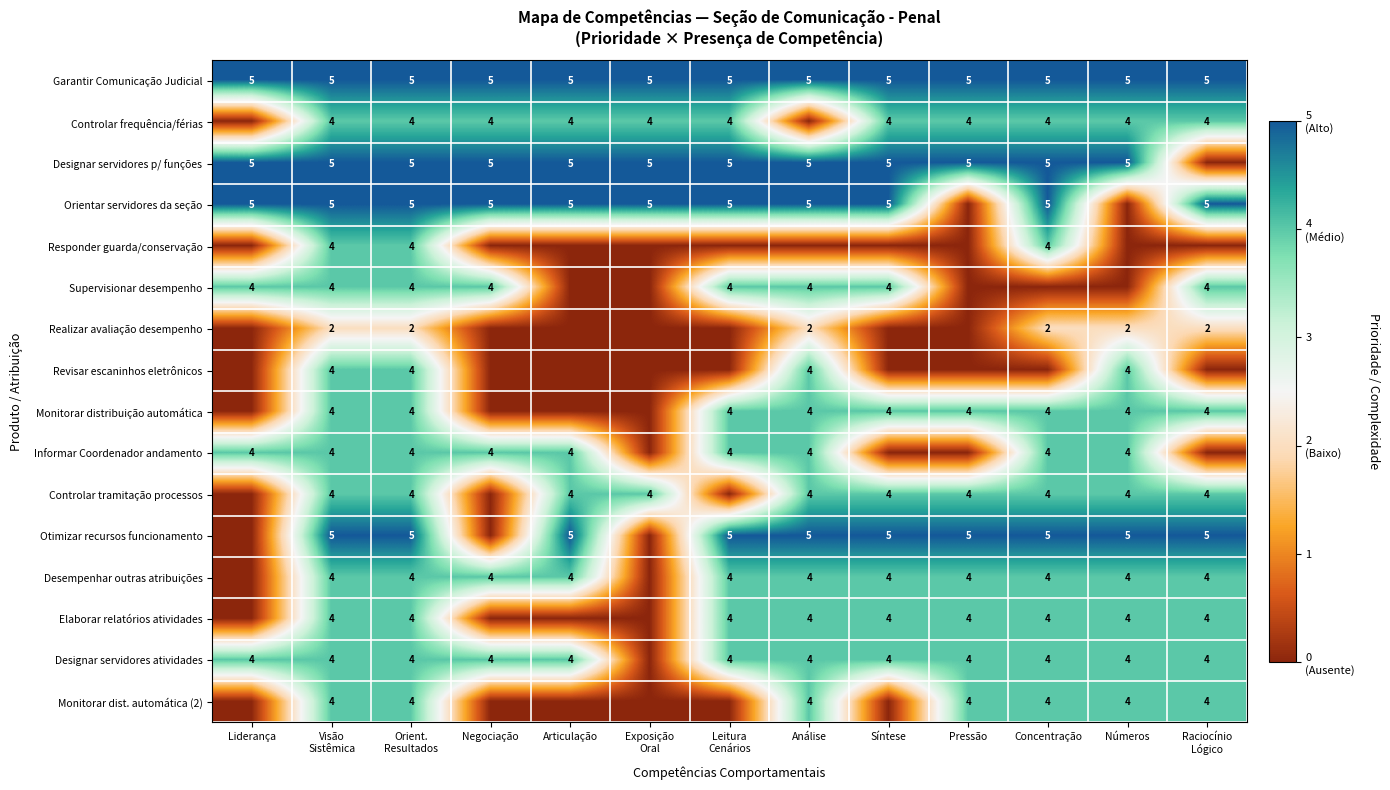

True or false: Controlar tramitação processos has a value of 7 at Articulação.

False